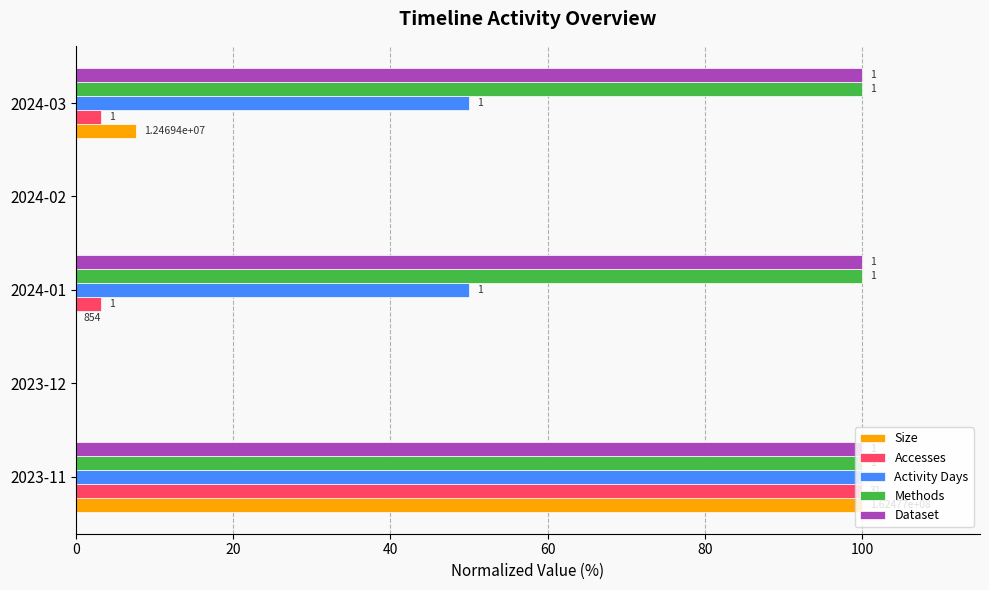

What is the difference between the second highest and second lowest values in the Dataset series?

100.0